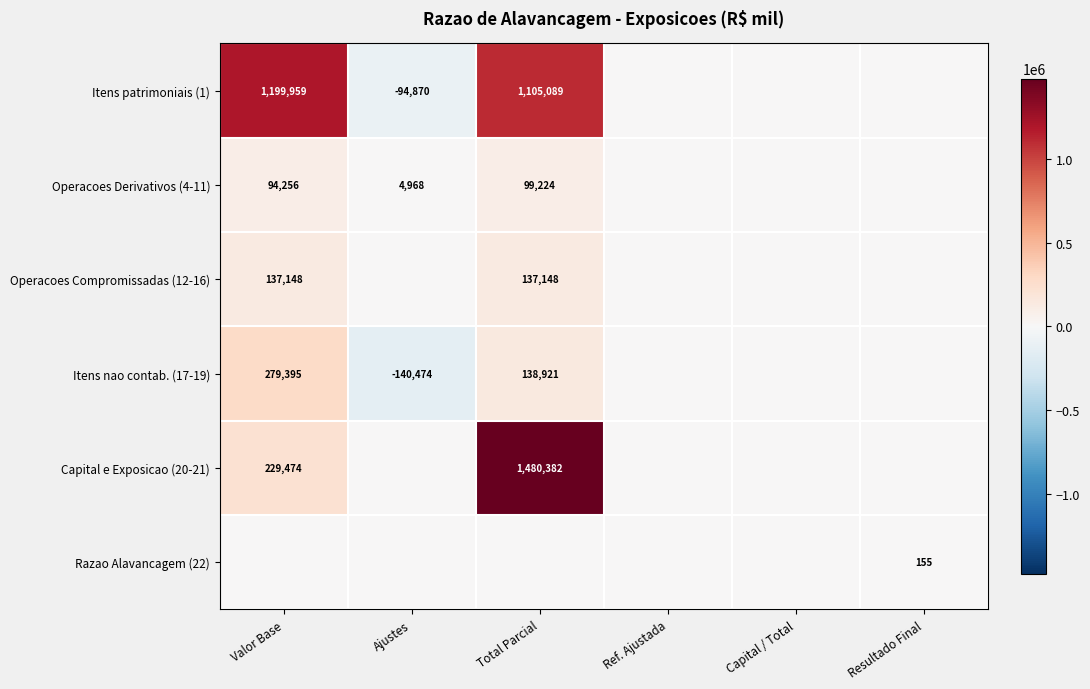

At which category is the sum across all series the highest?

Total Parcial